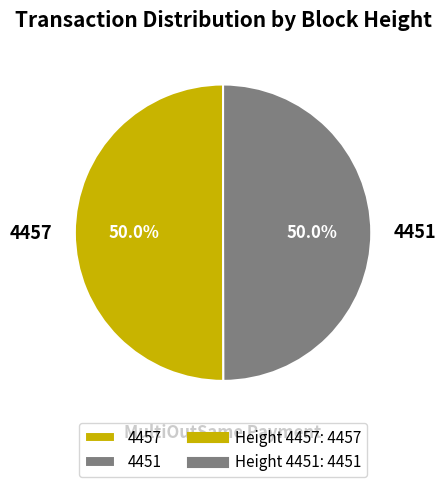

How many segments does this pie chart have?

2